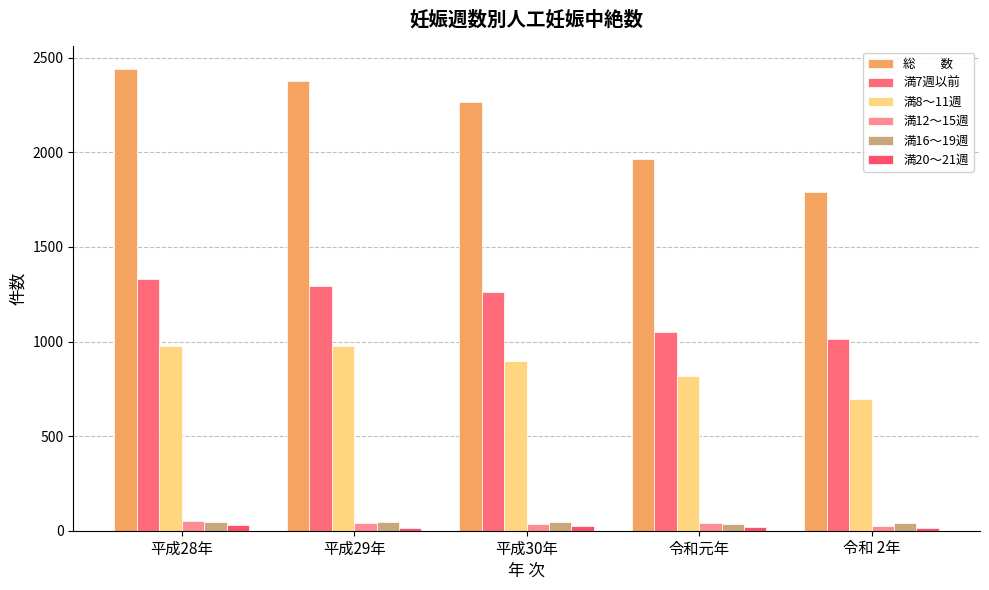

How many groups of bars are there?

5